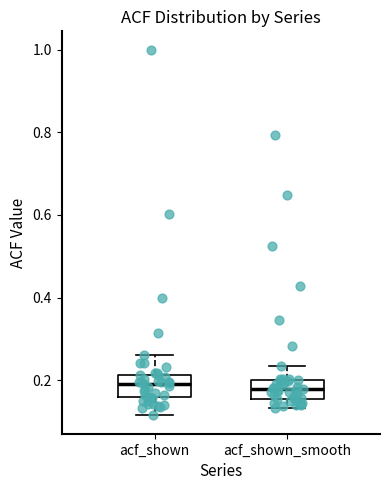

Reading left to right, read every box against the y-axis: the position of its median line, the range the box covers, and the ends of its whiskers. The values are not printed on the chart, so give them approximately, as read against the axis.

acf_shown: median 0.20, box 0.16 to 0.22, whiskers 0.12 to 0.26
acf_shown_smooth: median 0.18, box 0.16 to 0.20, whiskers 0.14 to 0.24